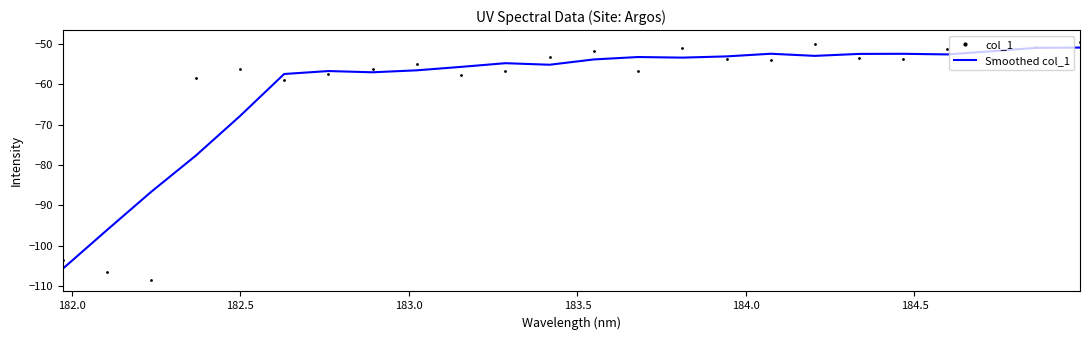

What is the maximum value shown in the chart?

-49.5